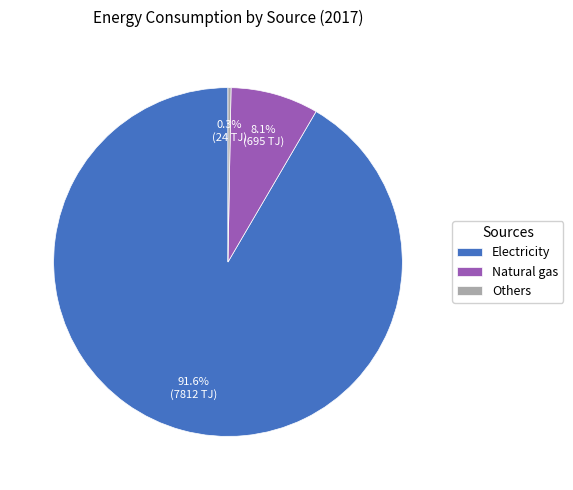

Count the number of slices in the pie.

3